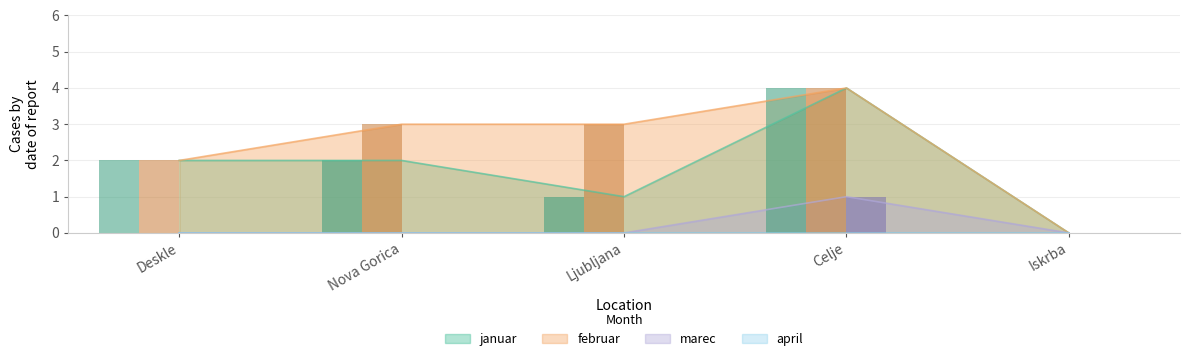

What is the value of the februar bar at the 2nd from the left?

3